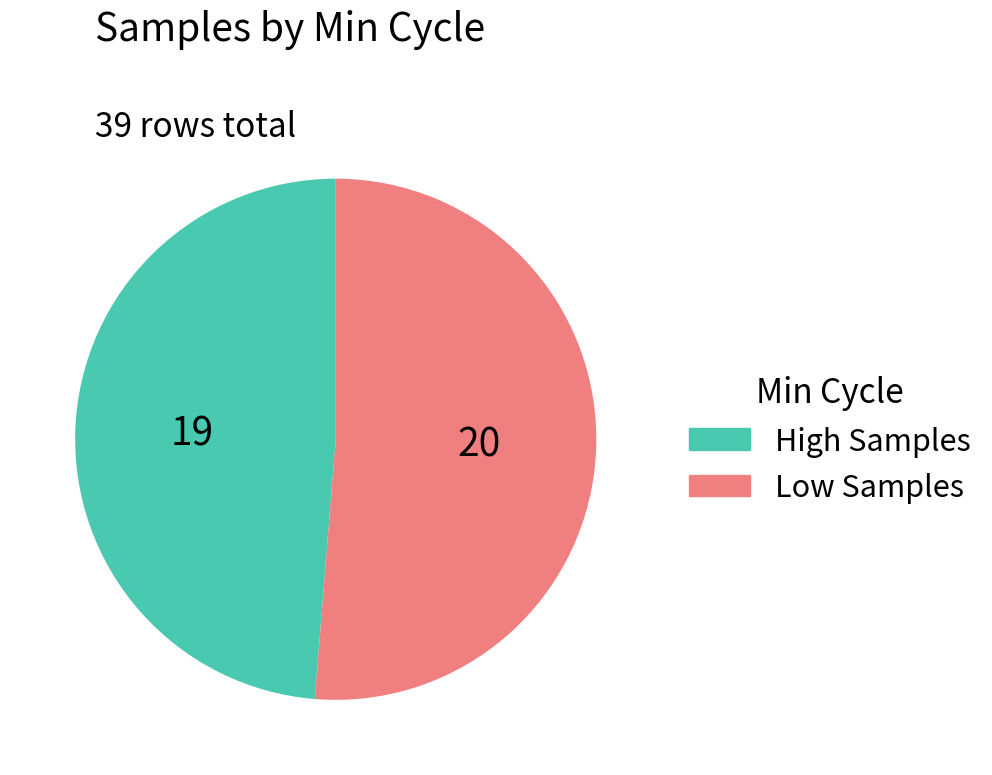

How many segments does this pie chart have?

2